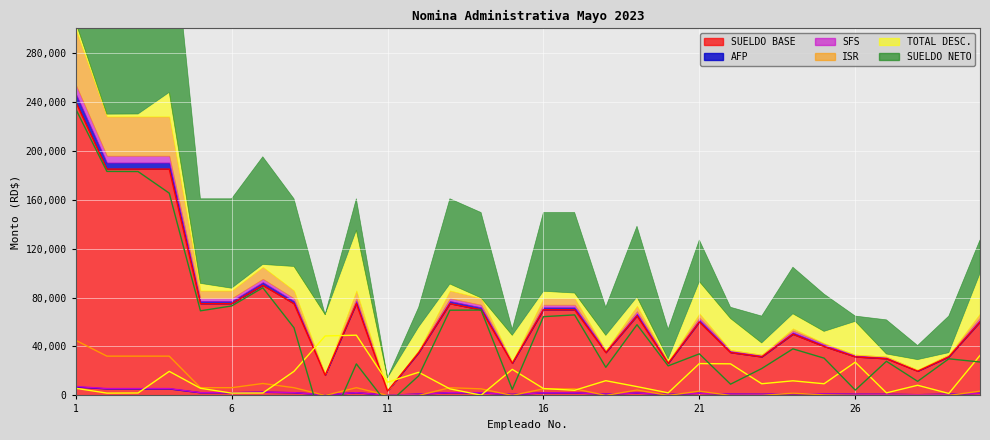

Which series has the widest spread of values?

SUELDO NETO